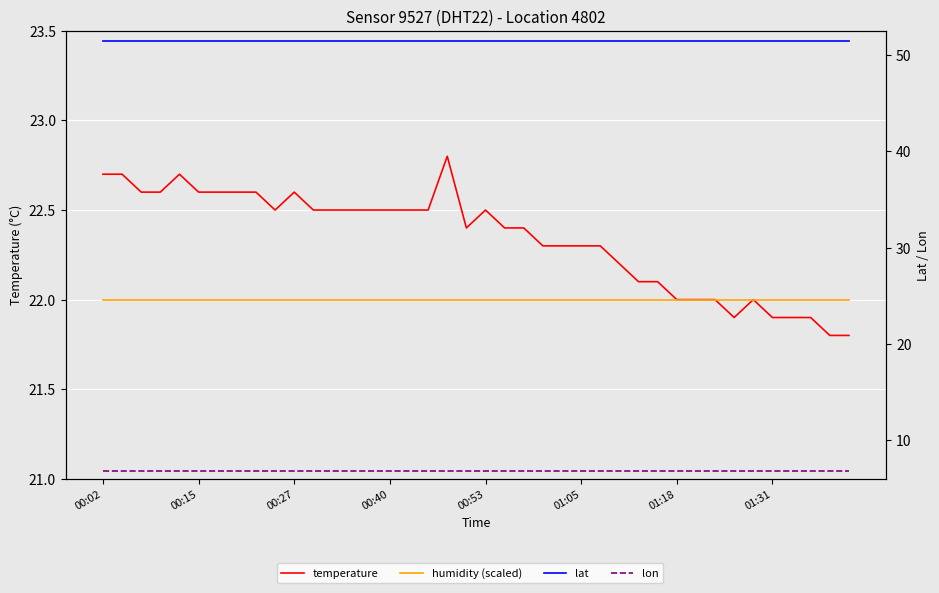

What is the value of the temperature point at the 11th from the left?

22.6